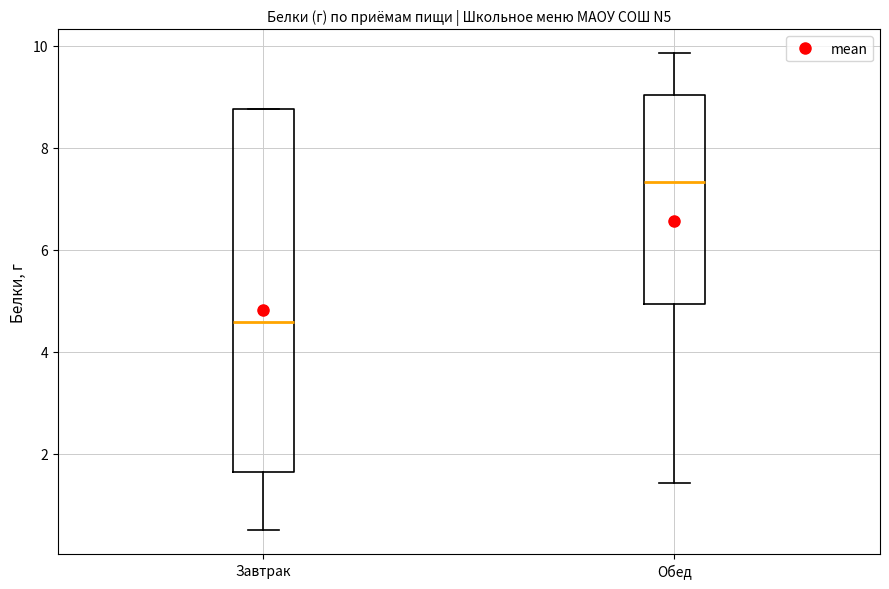

Reading left to right, transcribe this box plot: for each box, give where its median line is, the range the box spans, and where its two whiskers end, as read against the y-axis. The values are not printed on the chart, so give them approximately, as read against the axis.

Завтрак: median 4.6, box 1.6 to 8.8, whiskers 0.6 to 8.8
Обед: median 7.4, box 5.0 to 9.0, whiskers 1.4 to 9.8